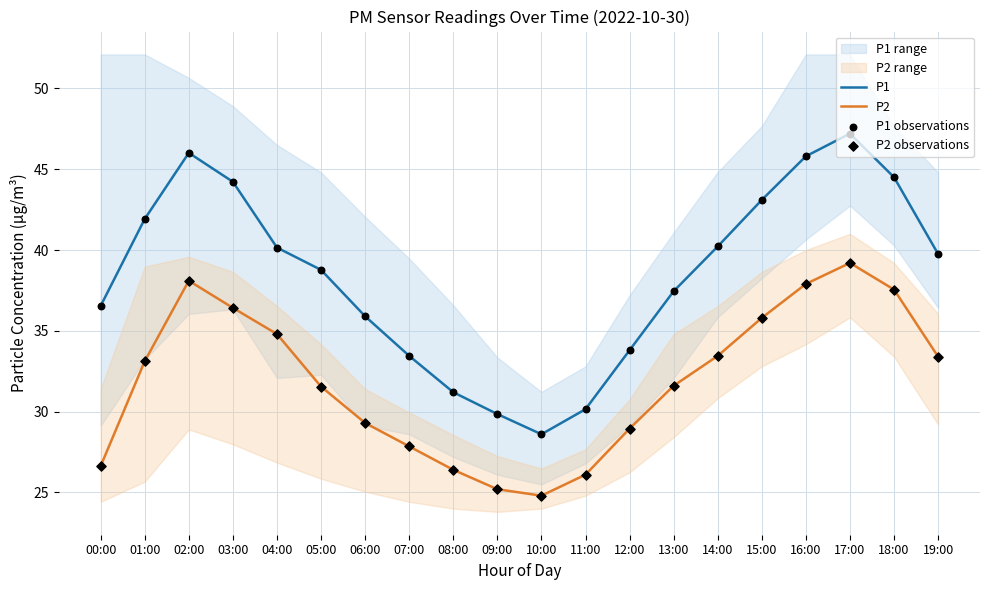

Which series contains the lowest Y value?

P2